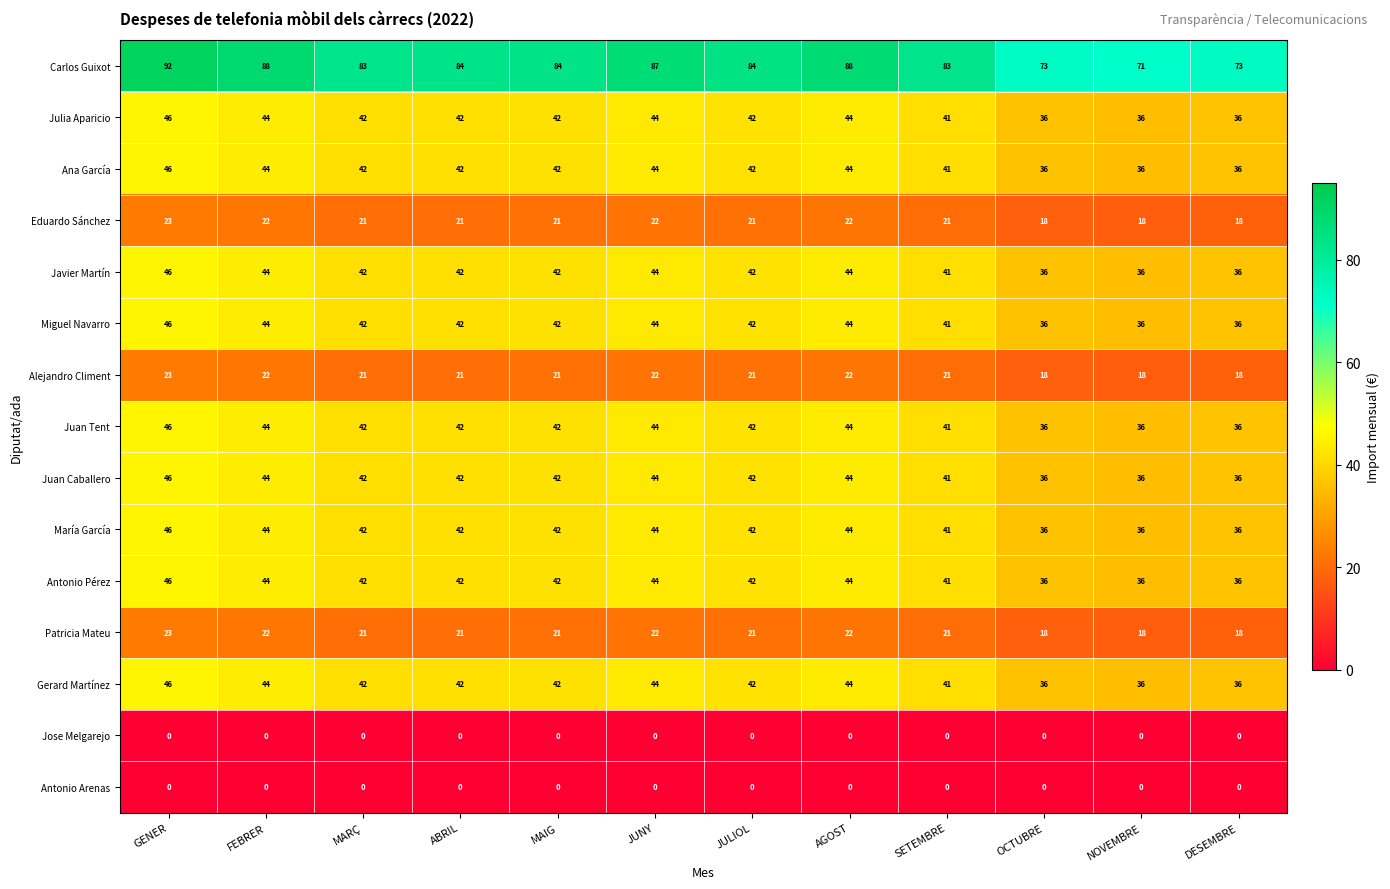

Between GENER and MARÇ, which series saw the biggest shift?

Carlos Guixot